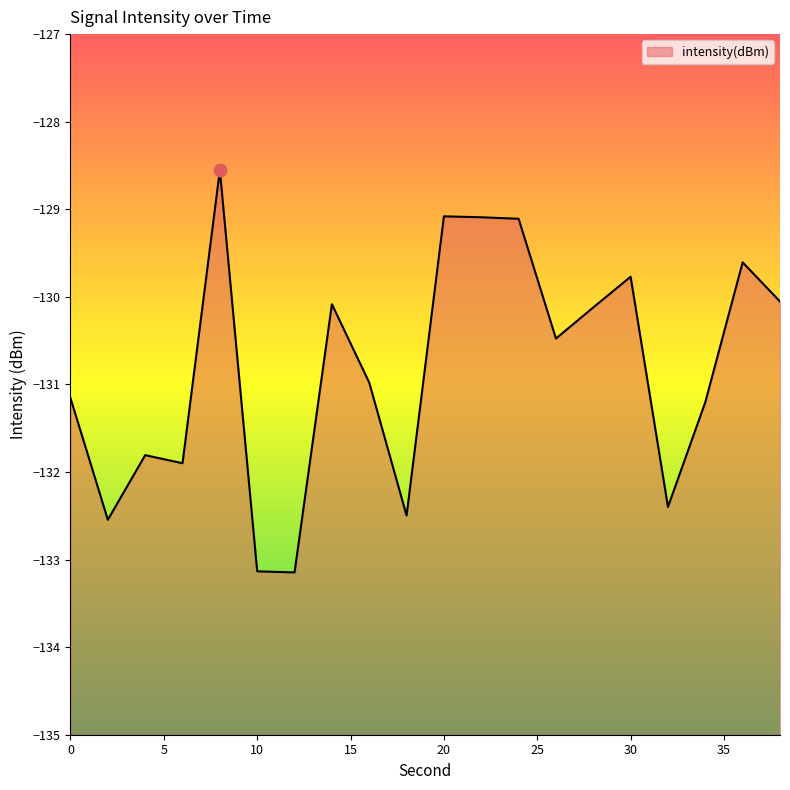

Which has a higher value, 34 or 22?

22